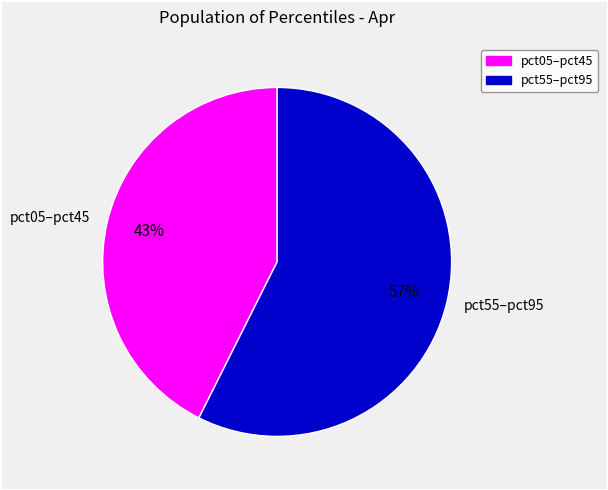

Does pct05–pct45 account for over 50% of the chart?

No